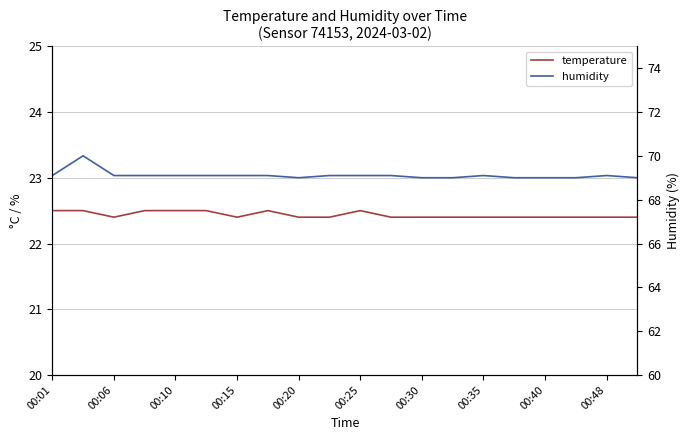

How many data points in humidity are above 69?

13